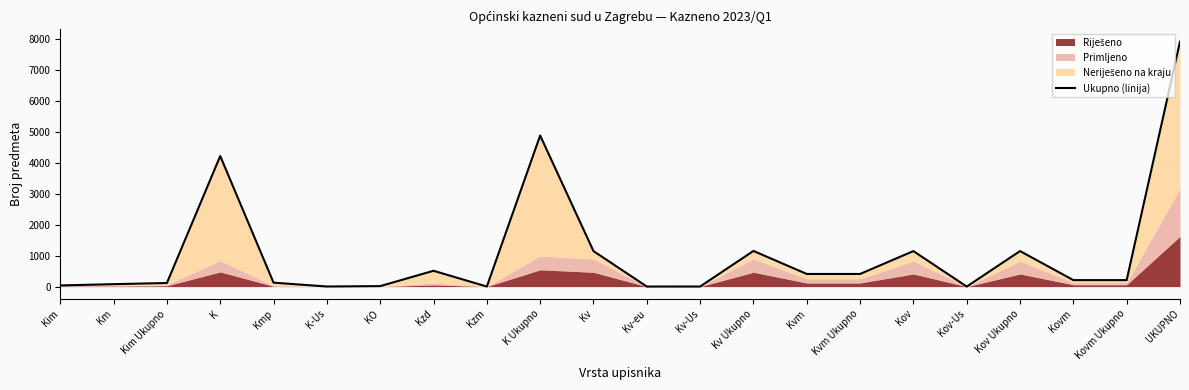

What is the difference between the second highest and second lowest values?

4881